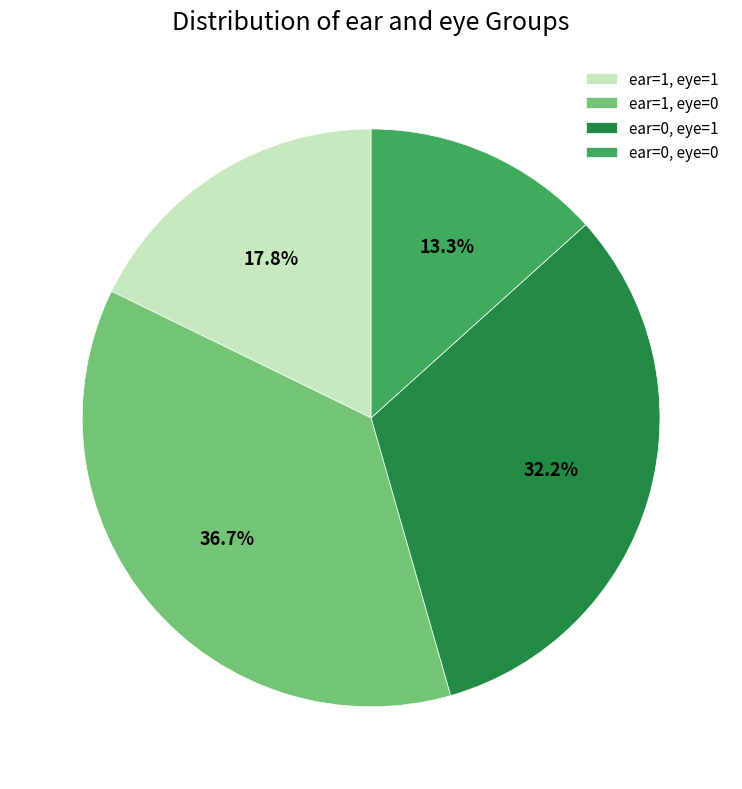

Rank the categories by value from highest to lowest.

ear=1, eye=0, ear=0, eye=1, ear=1, eye=1, ear=0, eye=0